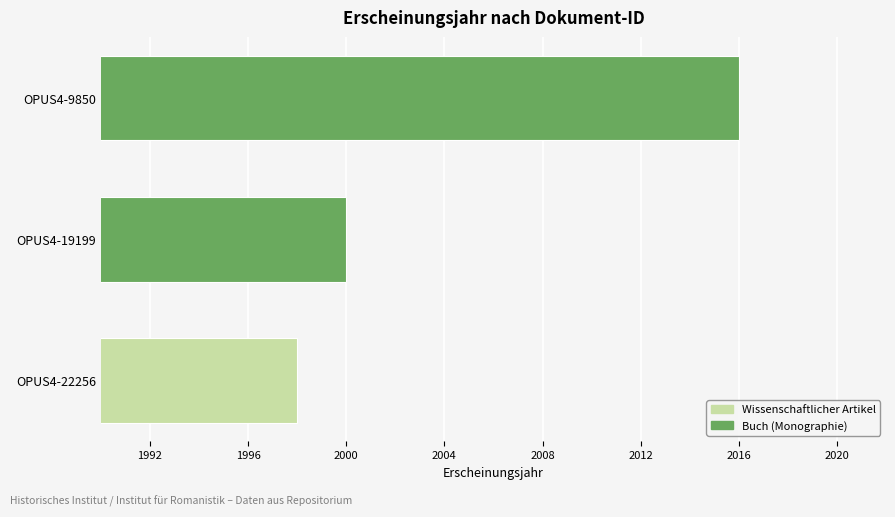

True or false: the data shows 1998 at OPUS4-22256.

True